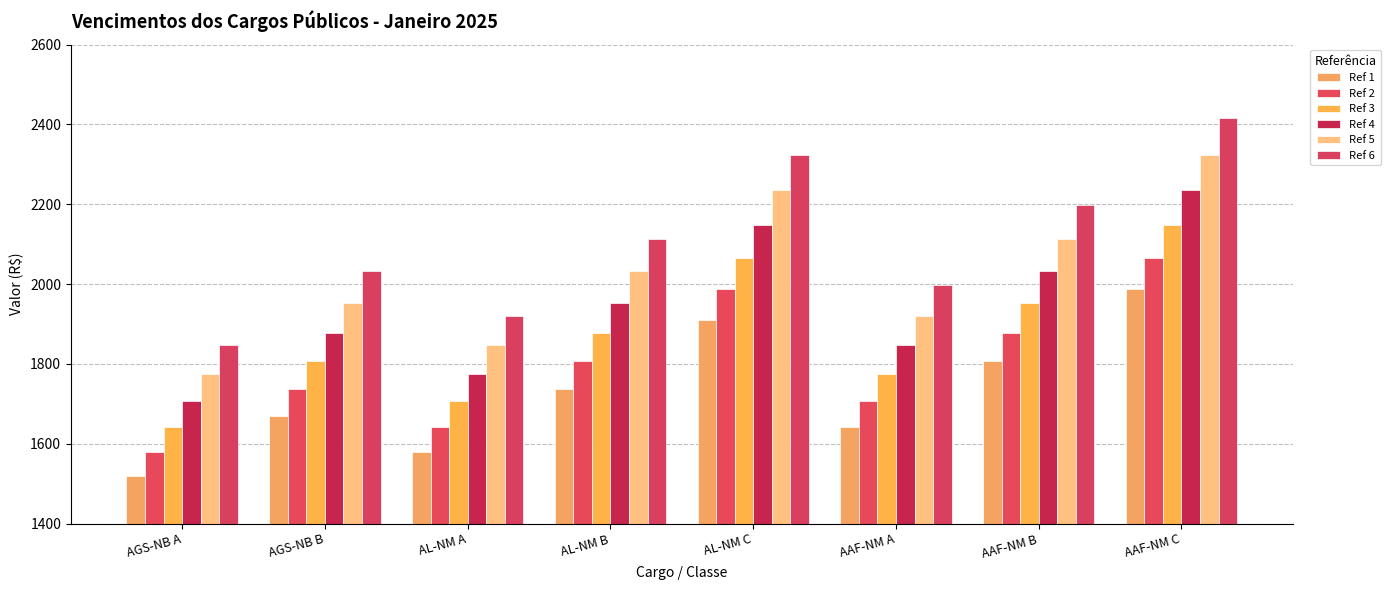

List the series in order of their overall mean, lowest first.

Ref 1, Ref 2, Ref 3, Ref 4, Ref 5, Ref 6